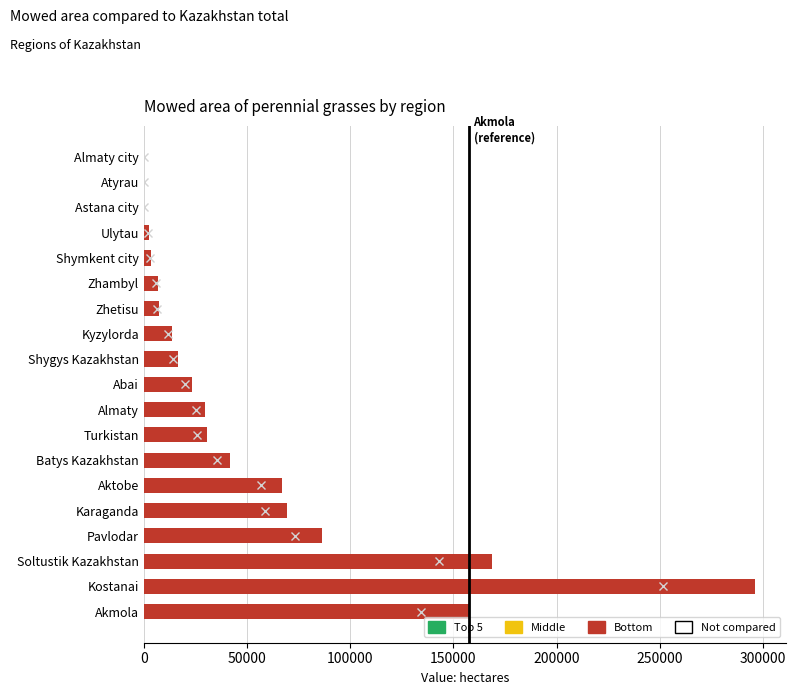

How many data points are above 23203?

10